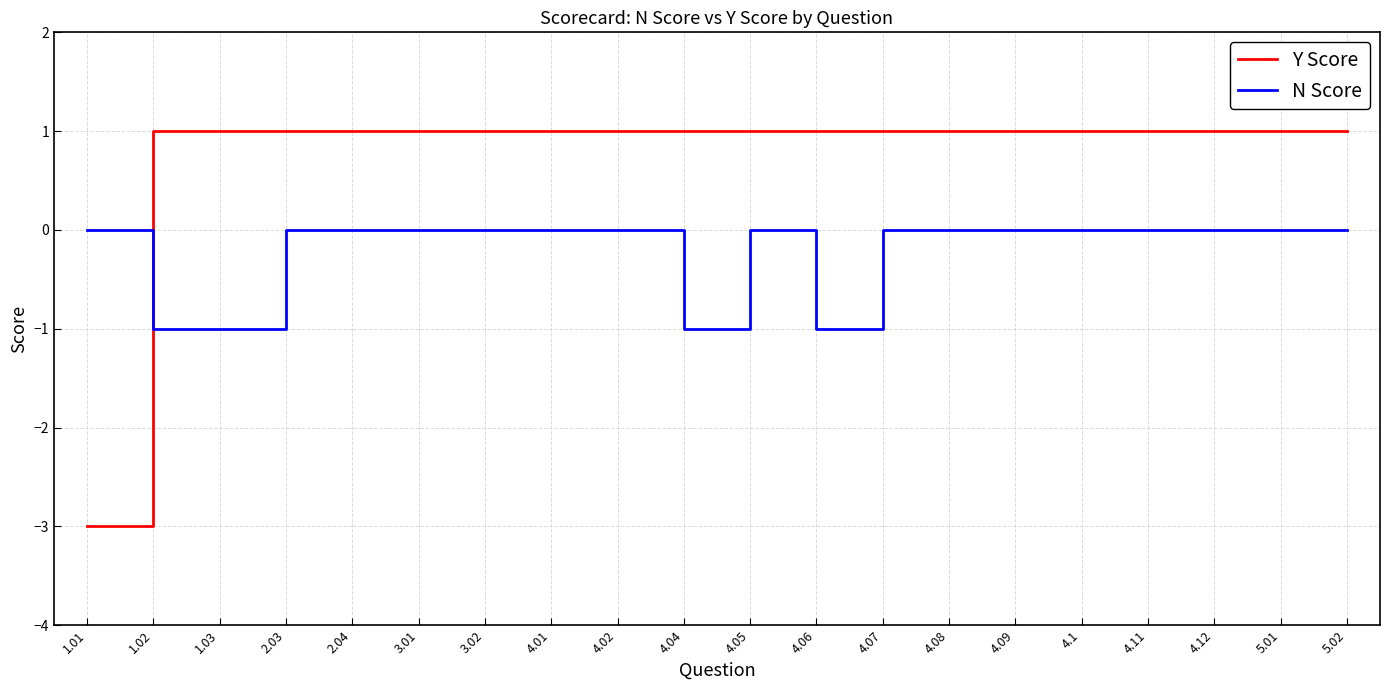

True or false: Y Score and N Score cross at least once.

True